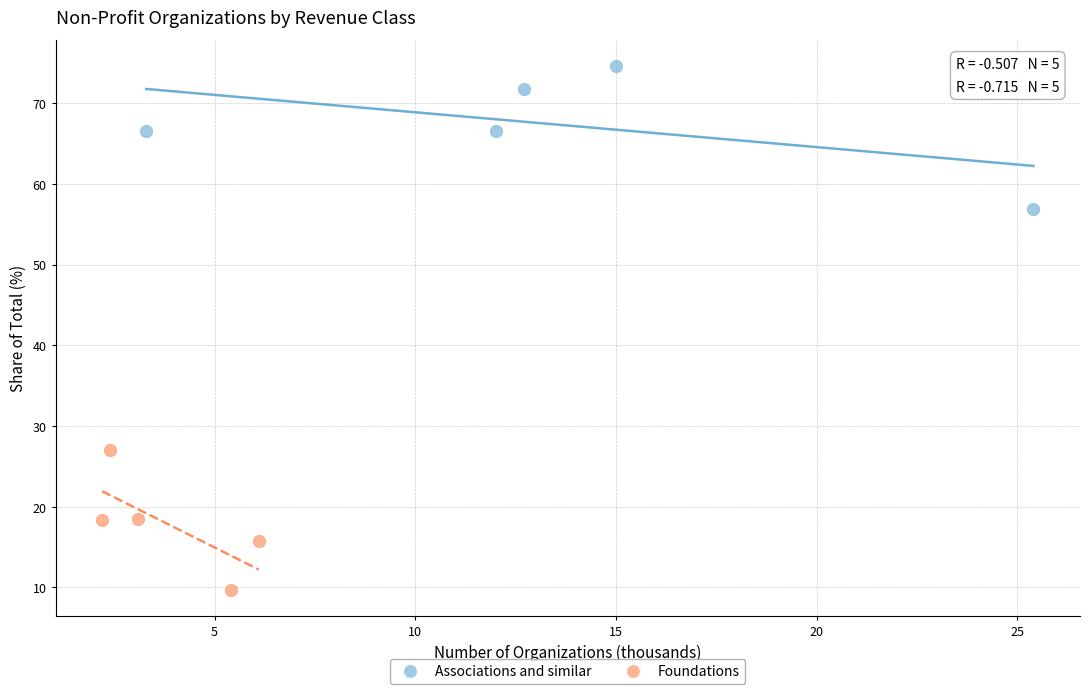

Which series reaches the maximum Y coordinate?

Associations and similar